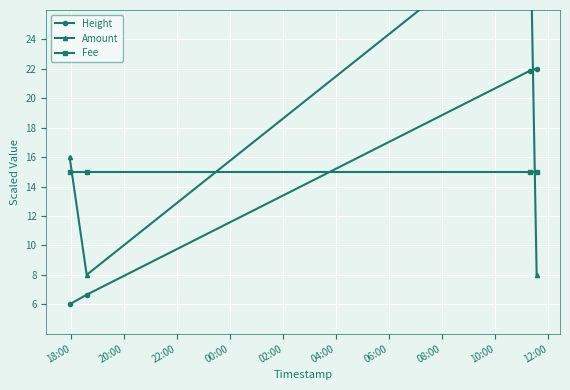

What is the value of the Height point at the 2nd from the left?

6.6